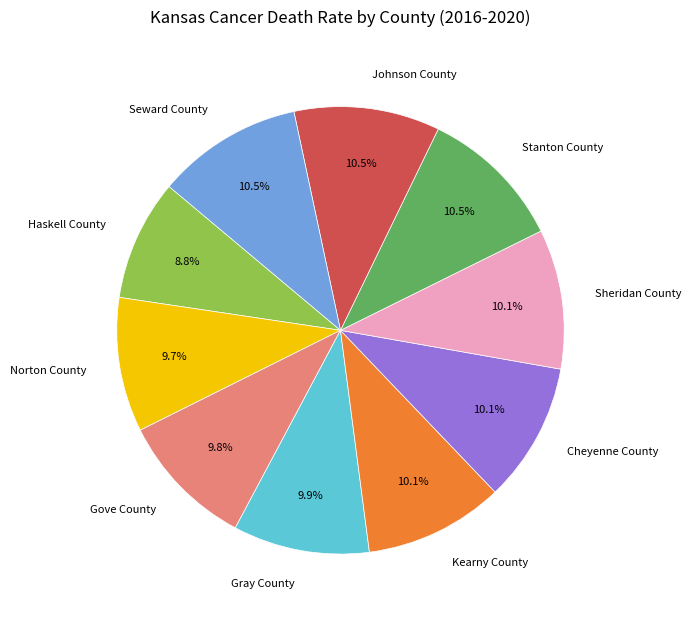

Does Stanton County represent more than half of the total?

No